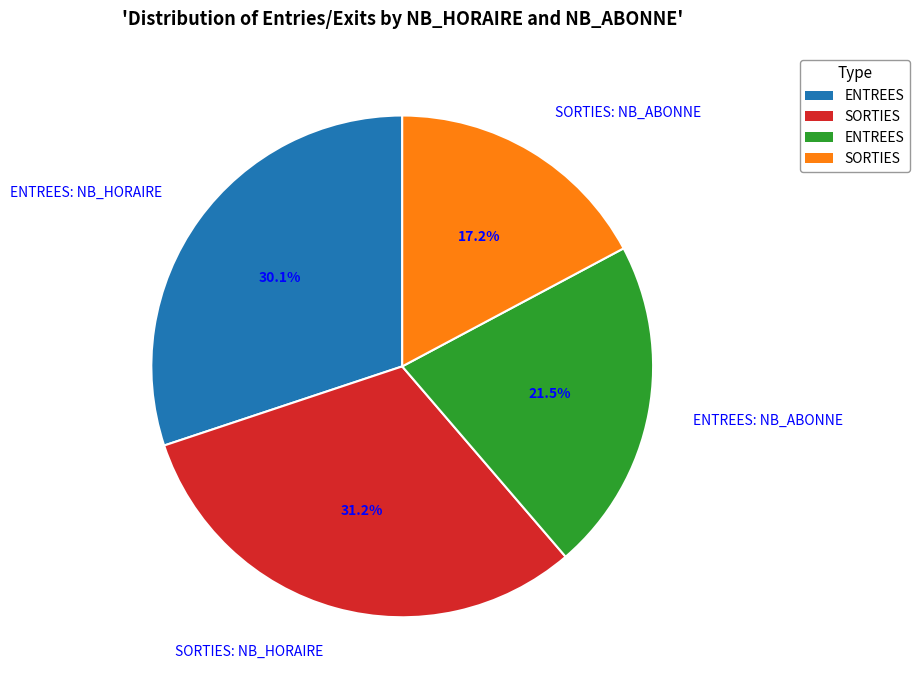

Which has a higher value, SORTIES: NB_HORAIRE or SORTIES: NB_ABONNE?

SORTIES: NB_HORAIRE